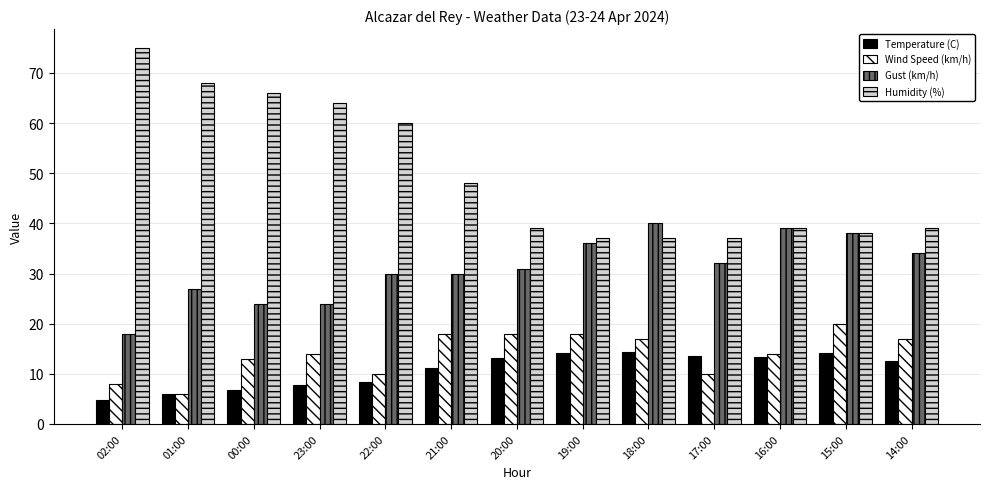

What are all the series names shown in the legend?

Temperature (C), Wind Speed (km/h), Gust (km/h), Humidity (%)